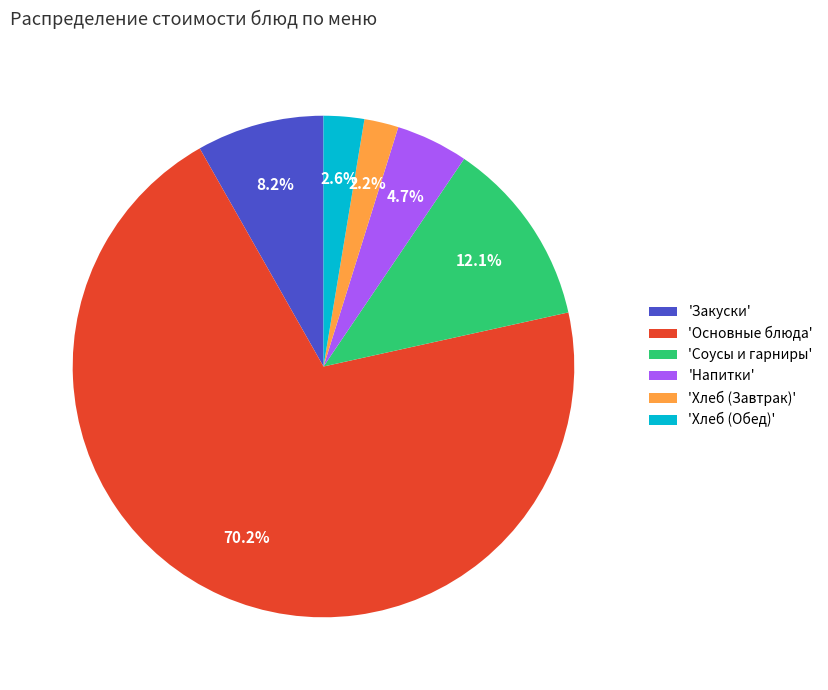

How much of the chart is everything except 'Напитки'?

95.3%